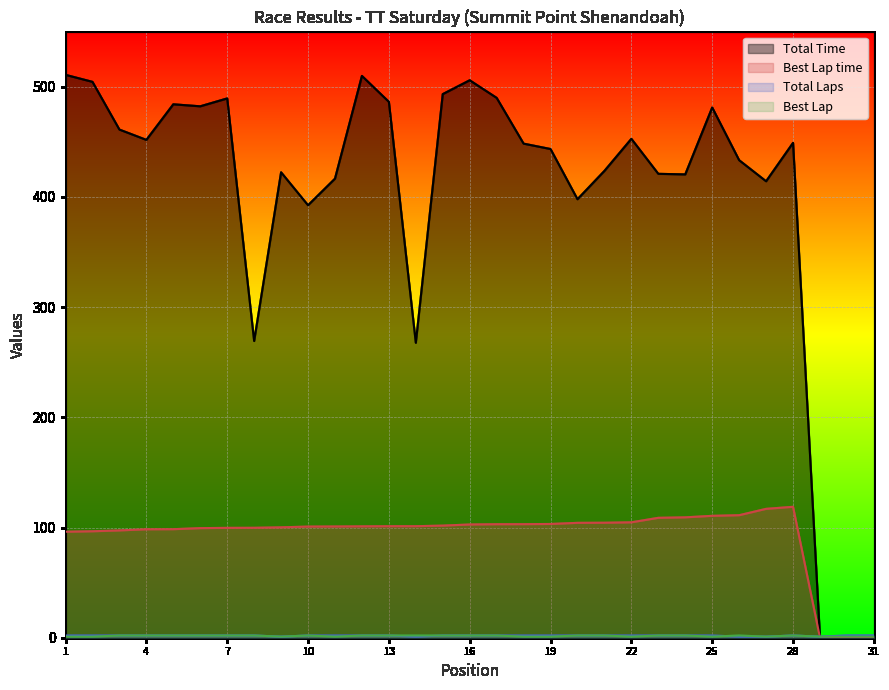

What is the difference between the highest and lowest values at 20?

395.9